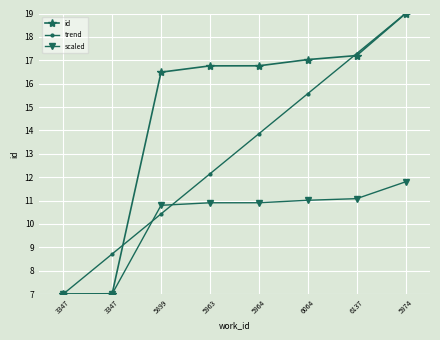

Which has a higher value, 5974 or 6137?

5974